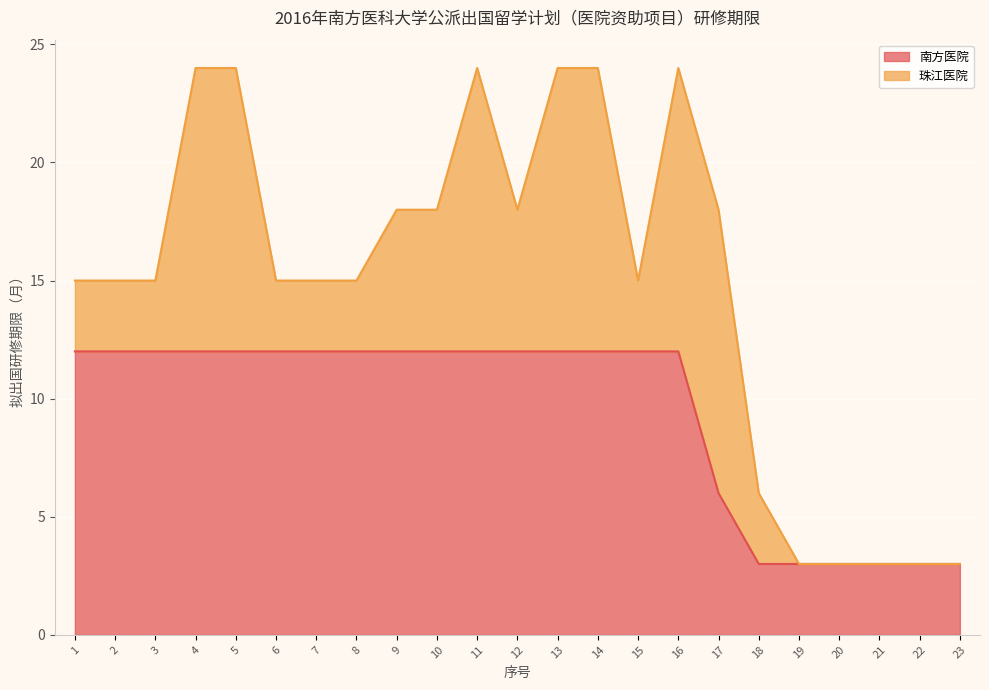

What is the minimum value for 南方医院?

3